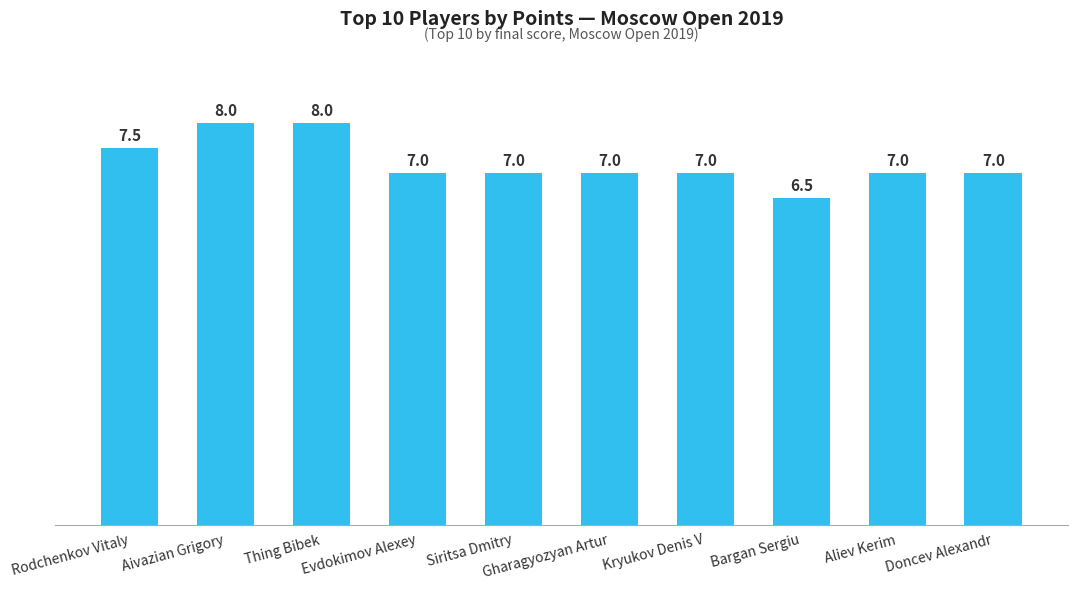

Is it true that the value at Gharagyozyan Artur is 7.0?

True